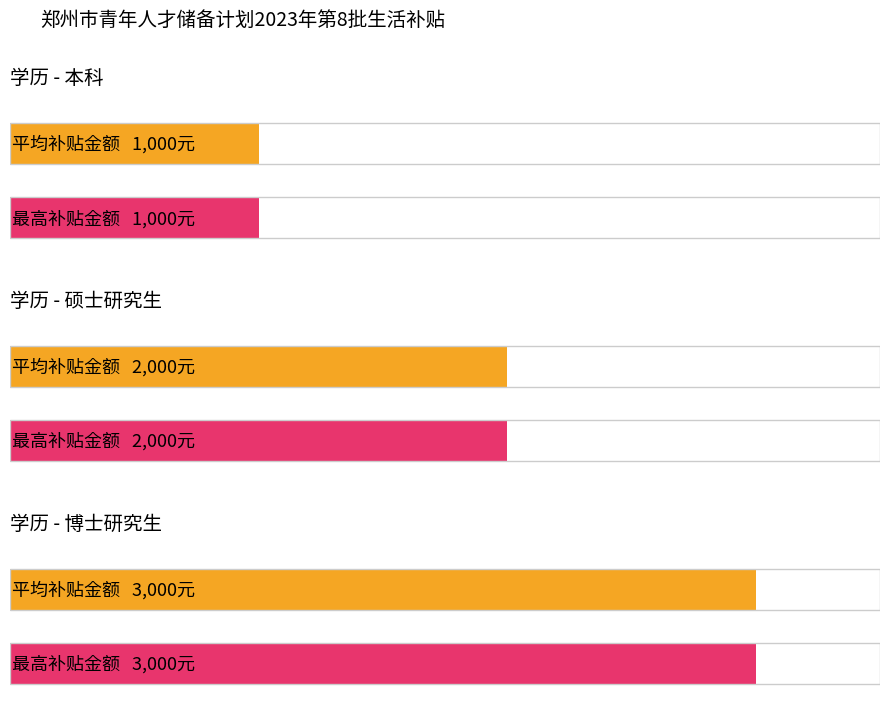

Are the bars grouped side by side (vs. stacked)?

Yes